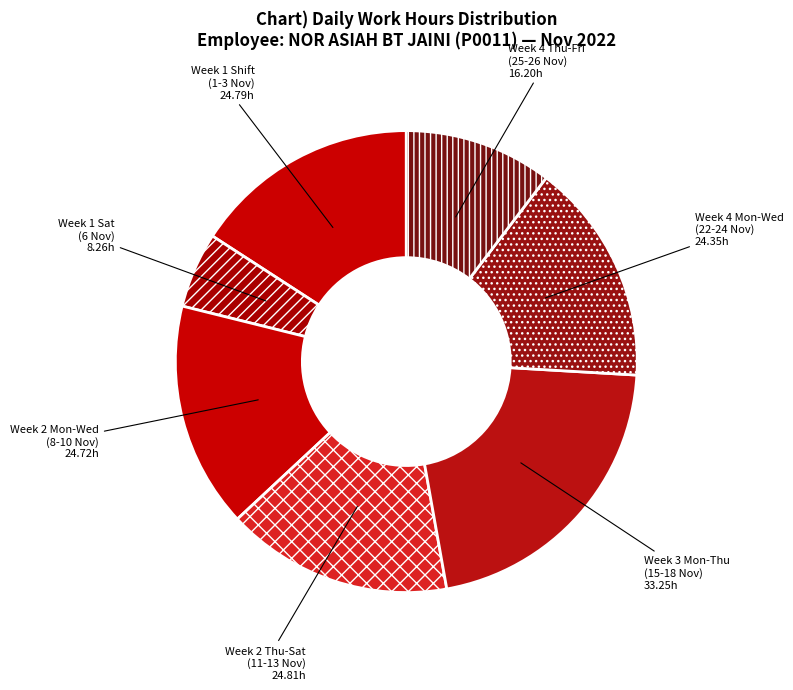

The Week 1 Sat (6 Nov) slice represents 5% of the pie. True or false?

True